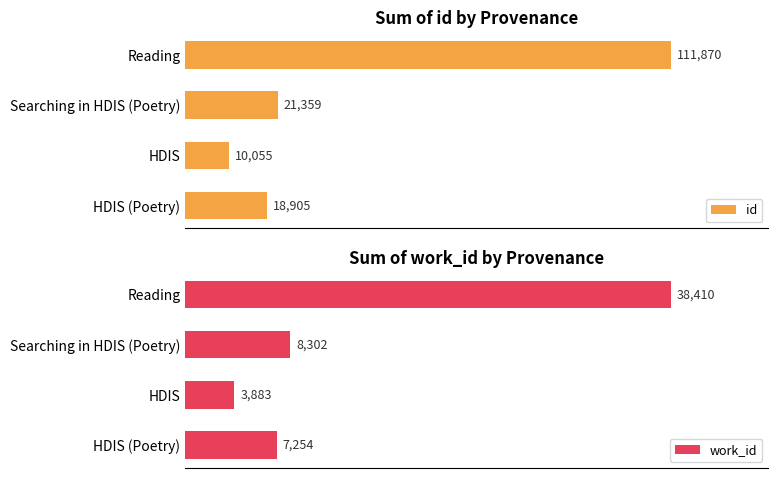

At which label does work_id reach its peak?

Reading